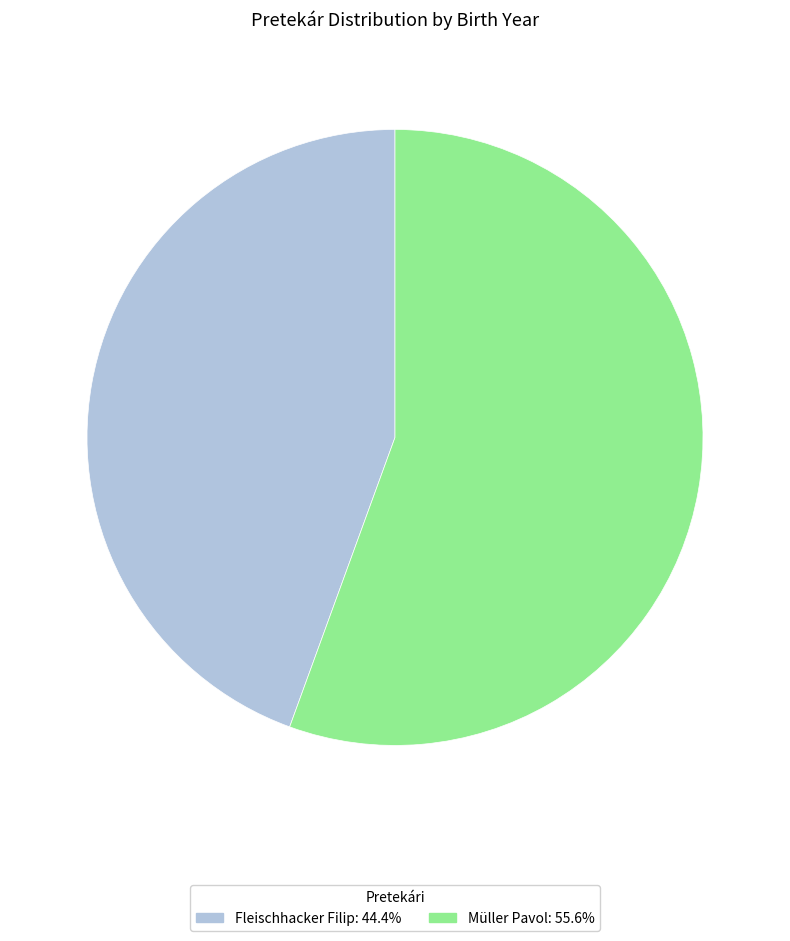

Which category accounts for the majority?

Müller Pavol